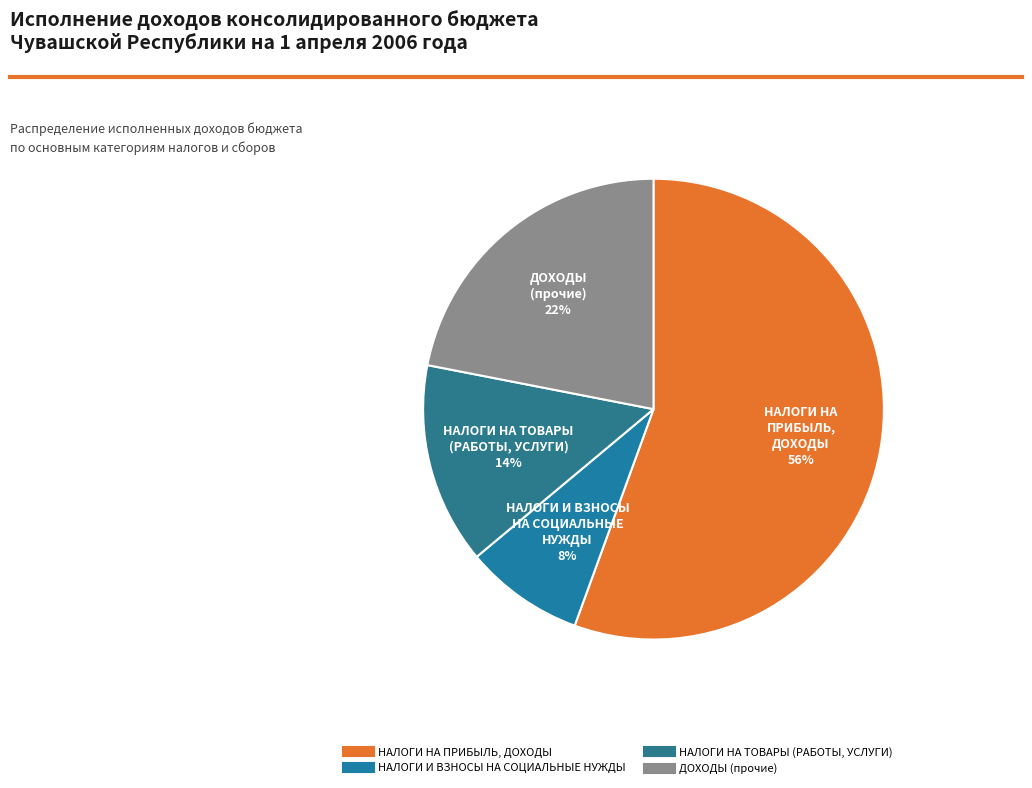

The ДОХОДЫ (прочие) slice represents 22% of the pie. True or false?

True